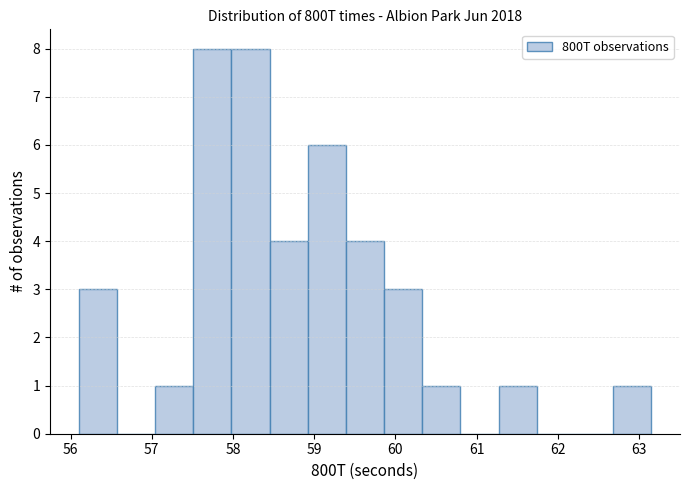

Reading left to right, list every bar in this chart as the range it spans on the x-axis followed by its height. Neither the bar edges nor the heights are printed on the chart, so give them approximately, as read against the axes.

56.10 to 56.57: 3
56.57 to 57.04: 0
57.04 to 57.51: 1
57.51 to 57.98: 8
57.98 to 58.45: 8
58.45 to 58.92: 4
58.92 to 59.39: 6
59.39 to 59.86: 4
59.86 to 60.33: 3
60.33 to 60.80: 1
60.80 to 61.27: 0
61.27 to 61.74: 1
61.74 to 62.21: 0
62.21 to 62.68: 0
62.68 to 63.15: 1